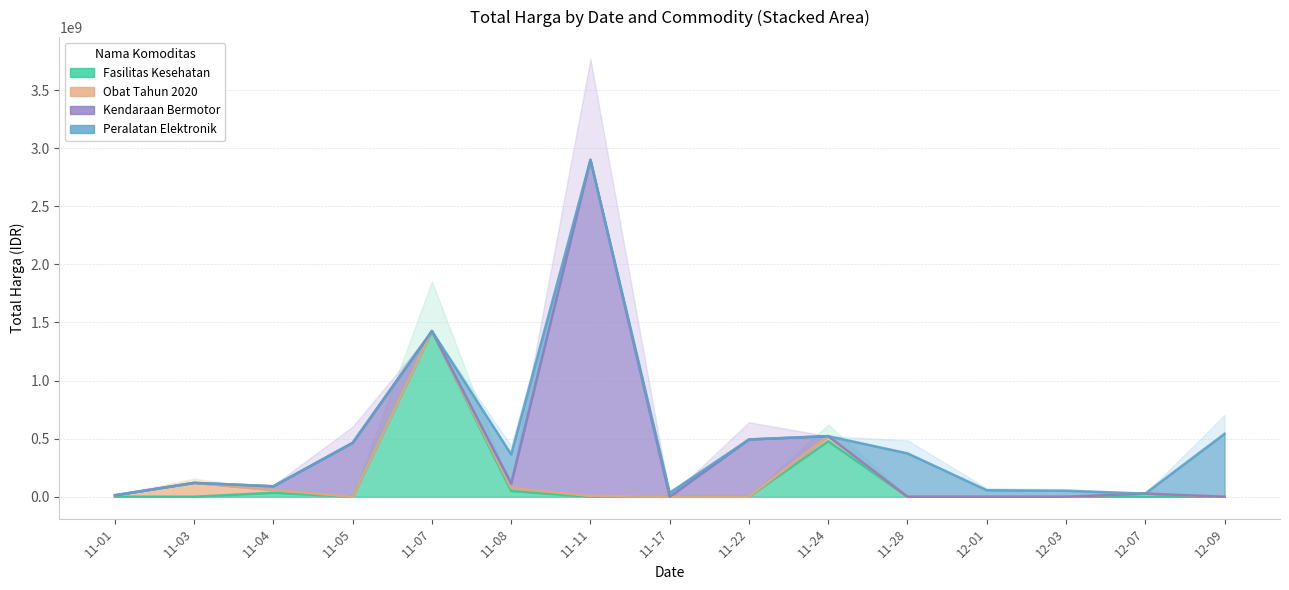

What are all the series names shown in the legend?

Fasilitas Kesehatan, Obat Tahun 2020, Kendaraan Bermotor, Peralatan Elektronik